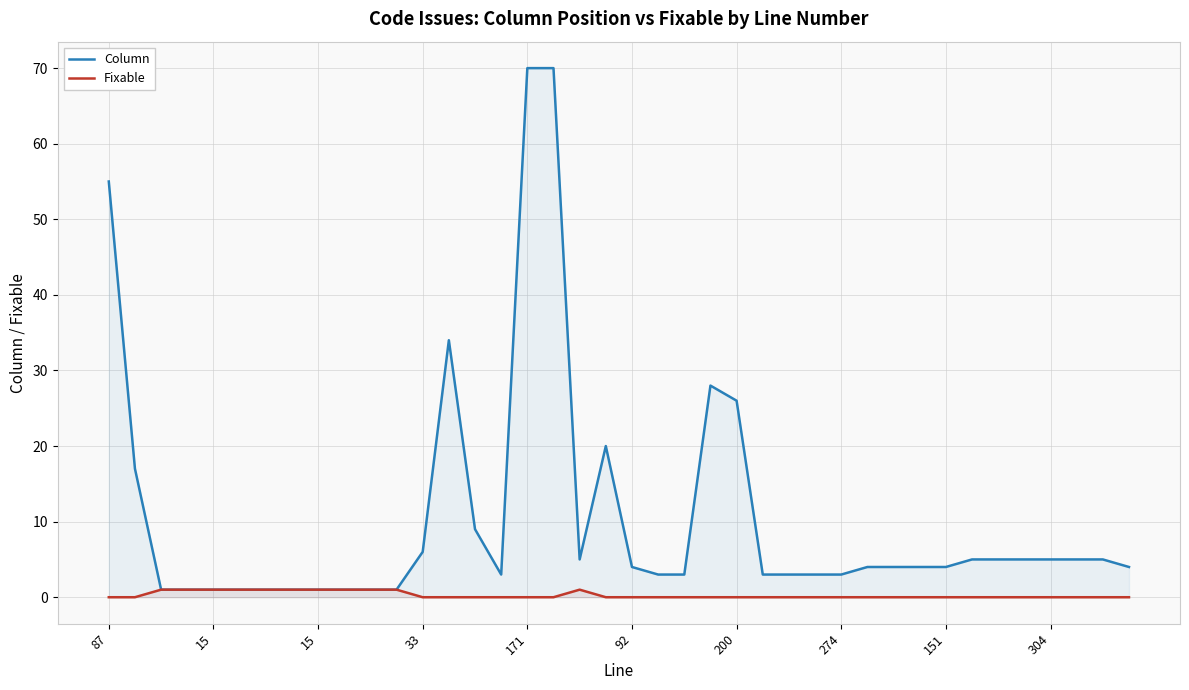

In Column, how many points are lower than both neighbors (excluding endpoints)?

2